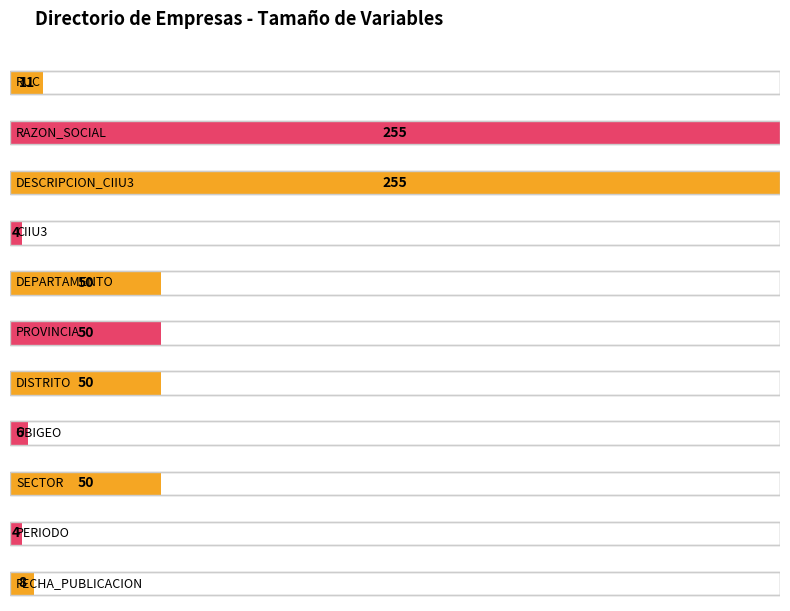

How many categories are shown in the chart?

11